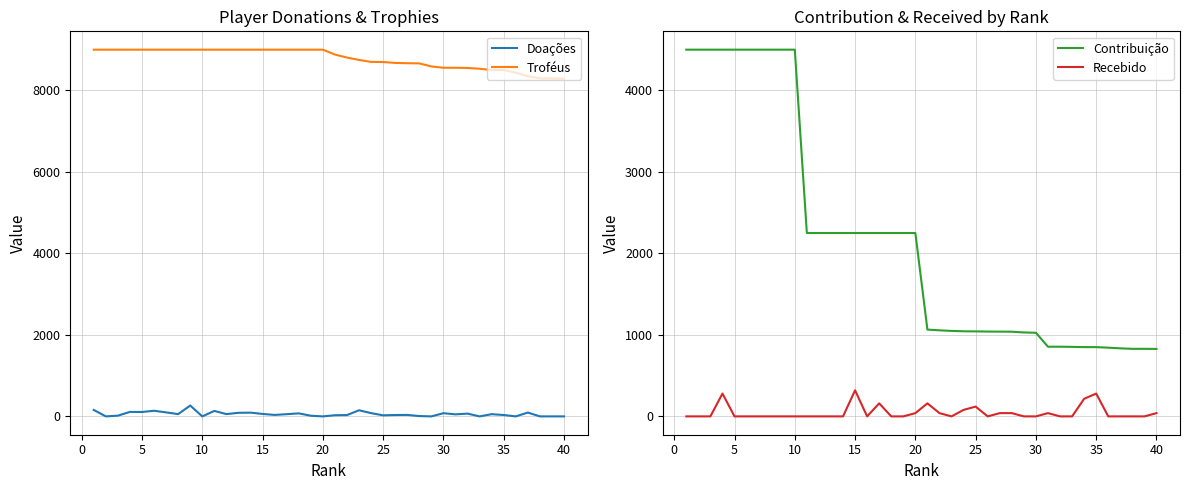

True or false: Doações and Troféus cross at least once.

False